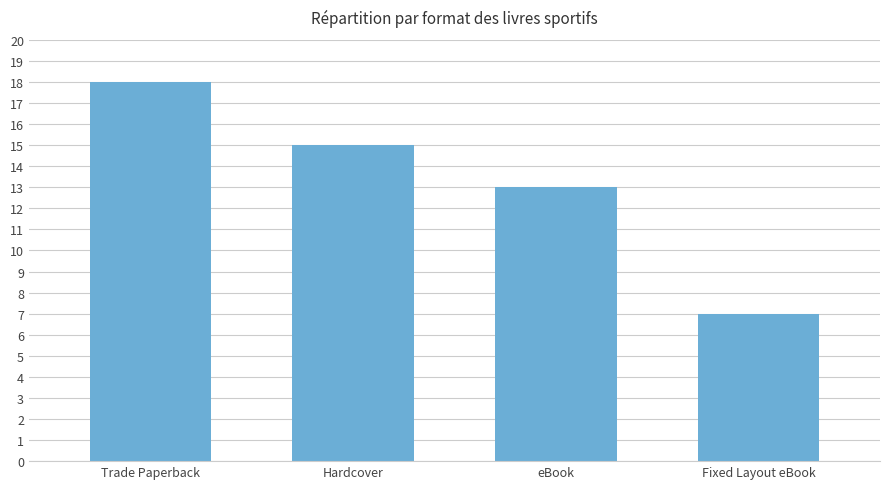

How many bars are there in total?

4